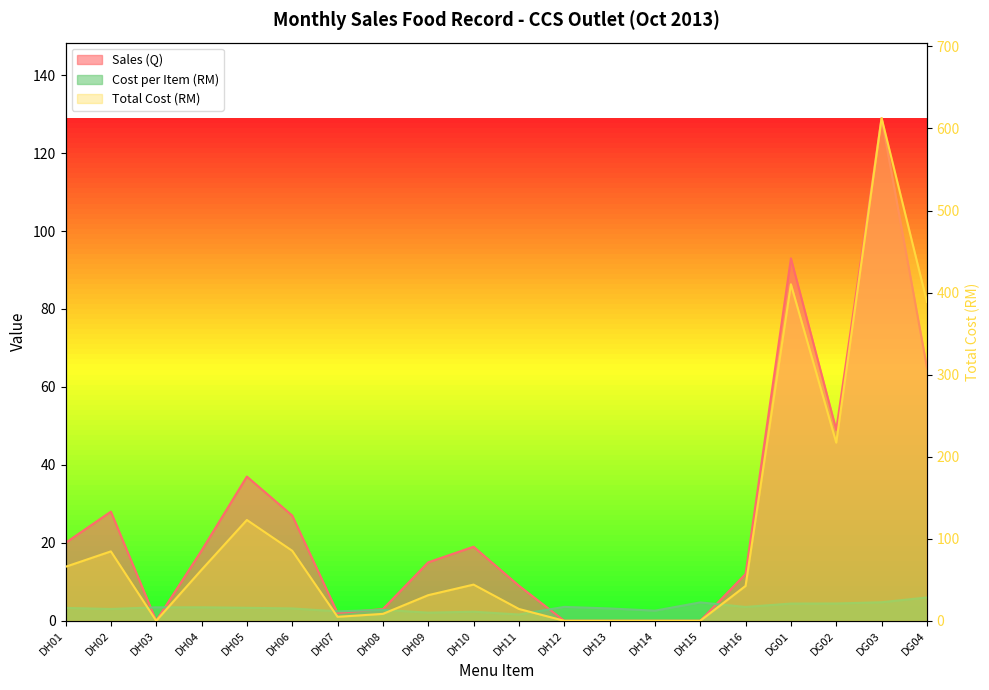

Where does the Total Cost (RM) series first go above 44?

DH01